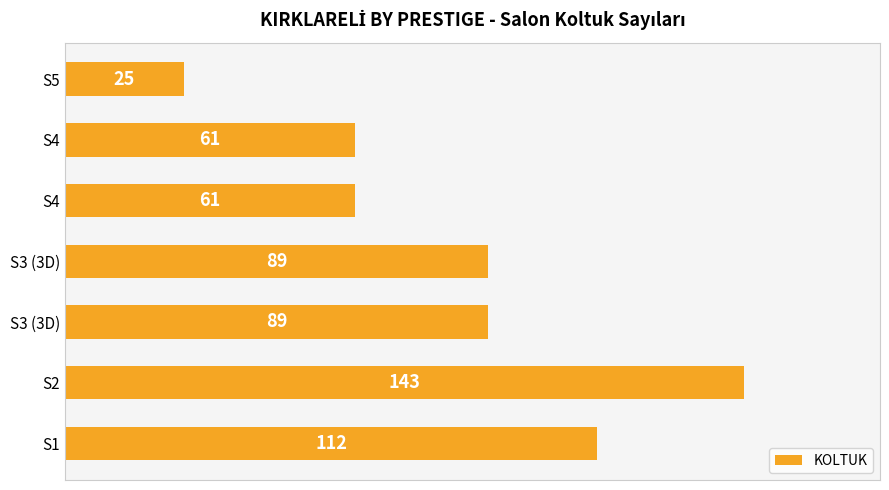

How many distinct data groups are displayed?

1